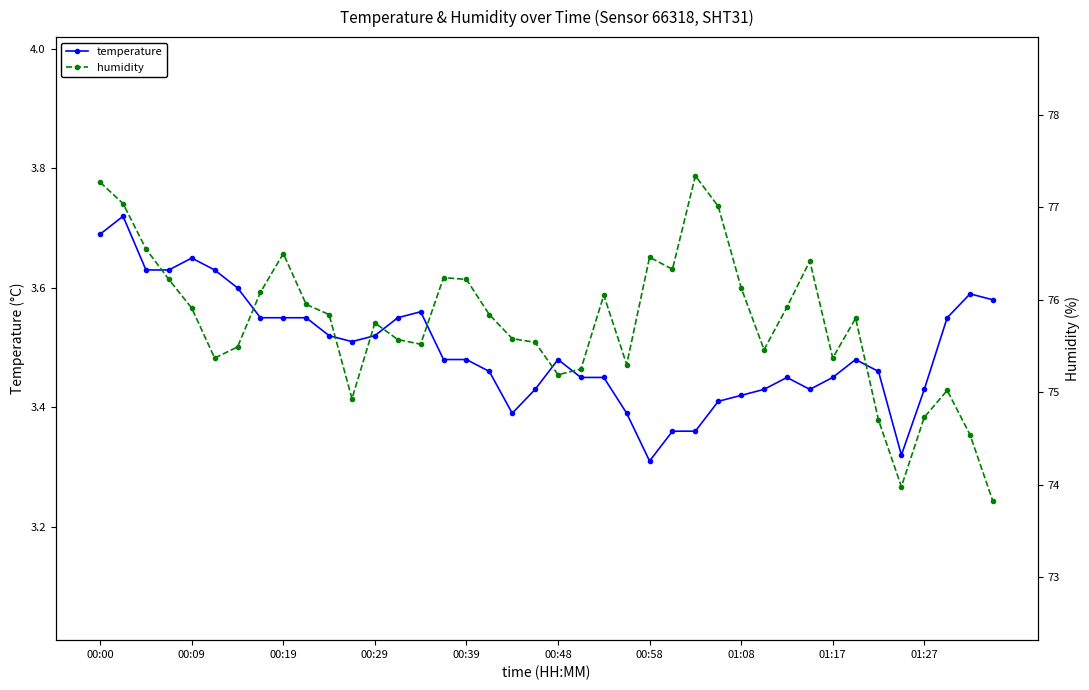

True or false: temperature and humidity intersect in this chart.

False